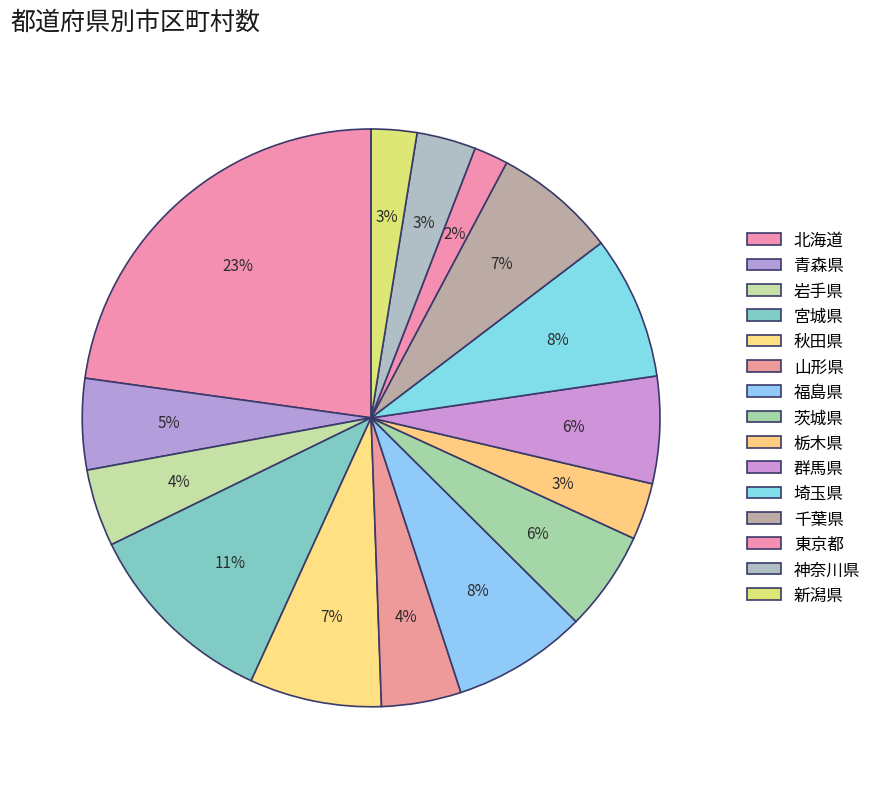

To the nearest percent, what portion does 秋田県 represent?

7%